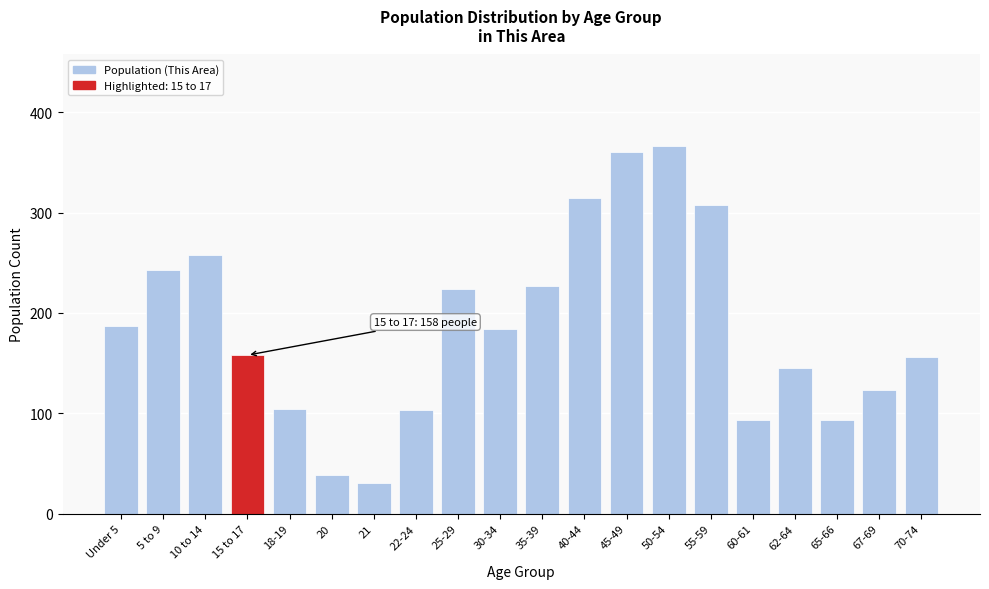

What is the change in value from 21 to 60-61?

+62